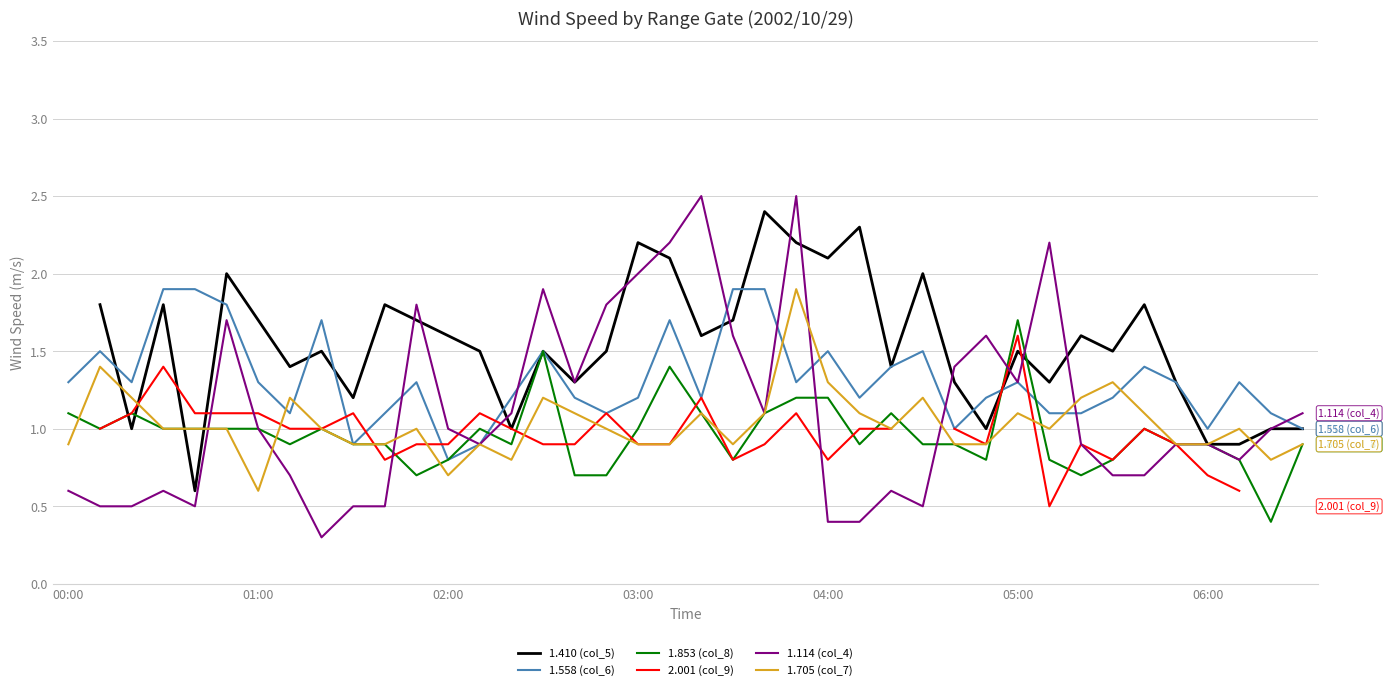

True or false: 1.853 (col_8) has a value of 1.2 at 04:00.

True